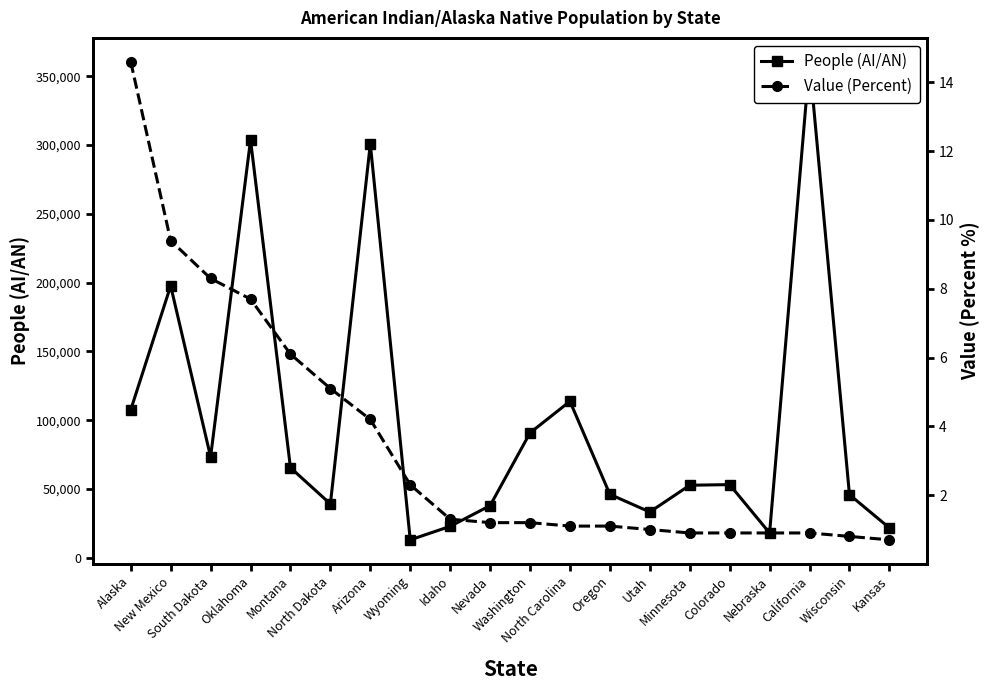

At Washington, list the series in order from largest to smallest.

People (AI/AN), Value (Percent)